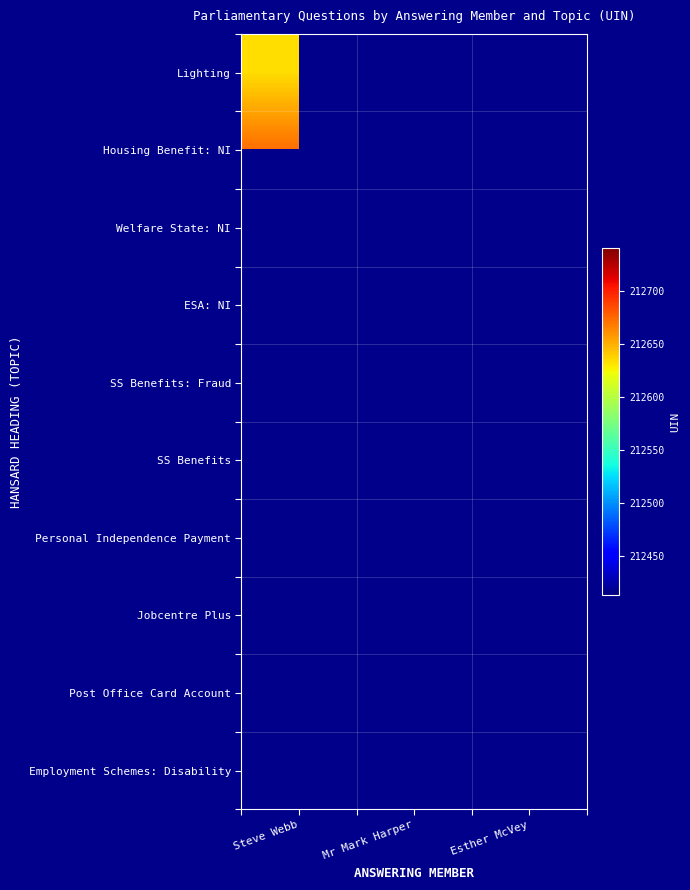

List the labels in order of SS Benefits: Fraud value, largest first.

Steve Webb, Mr Mark Harper, Esther McVey